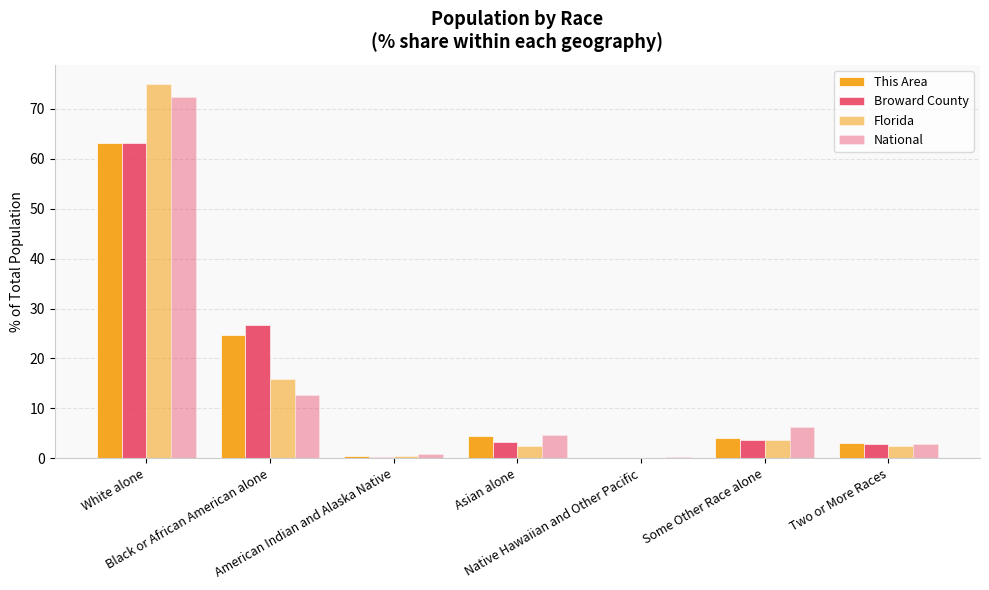

Does the chart contain stacked bars?

No